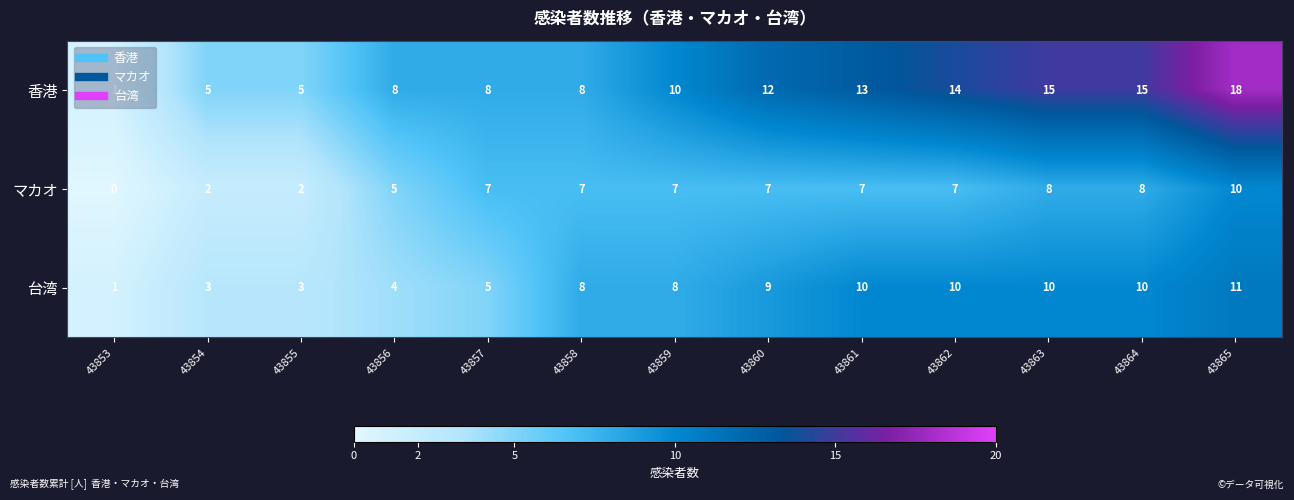

What is the total value across all series at 43862?

31